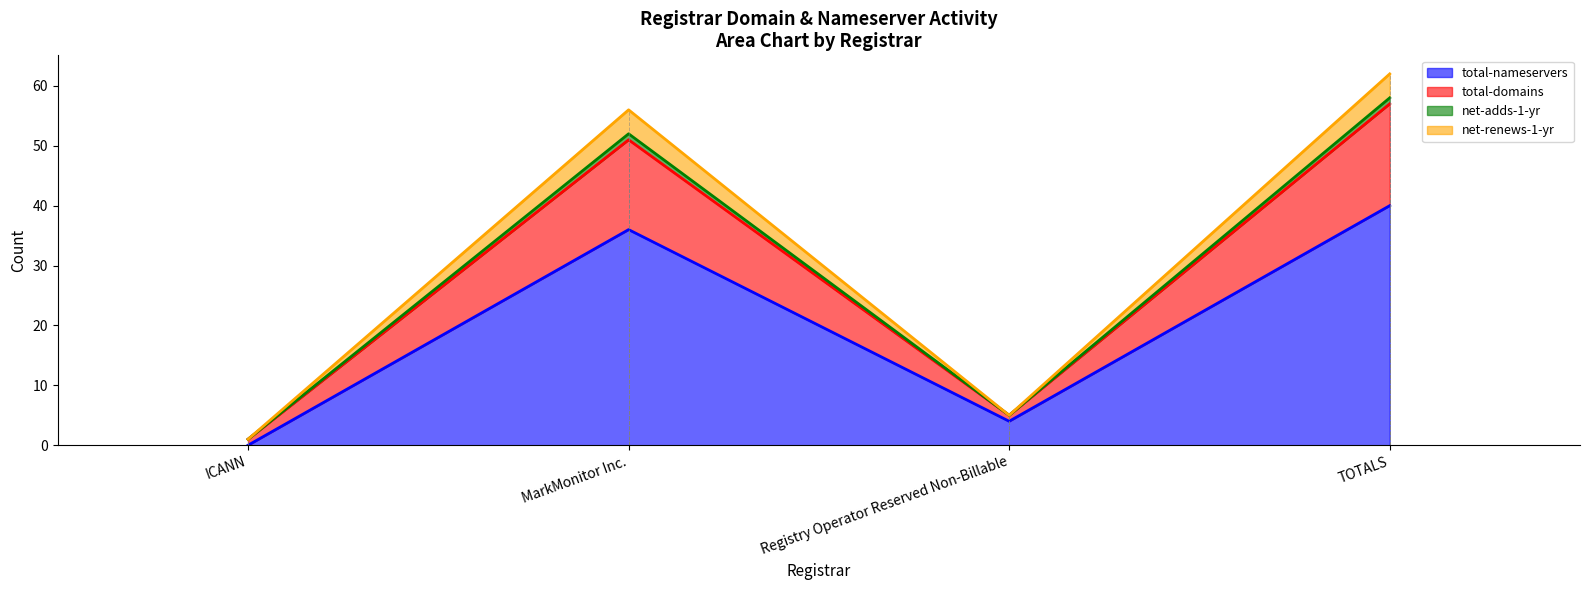

True or false: total-nameservers has a value of 4 at Registry Operator Reserved Non-Billable.

True